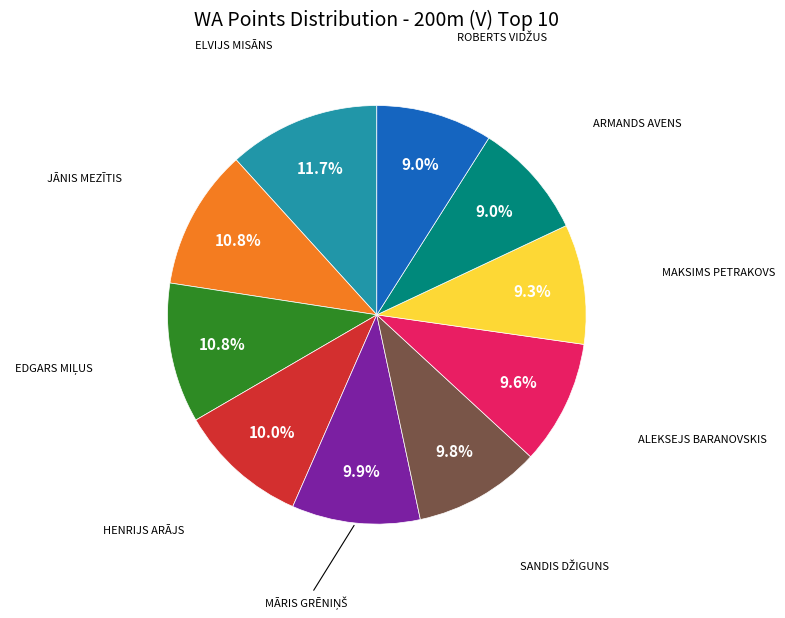

Is there a majority slice in this chart?

No